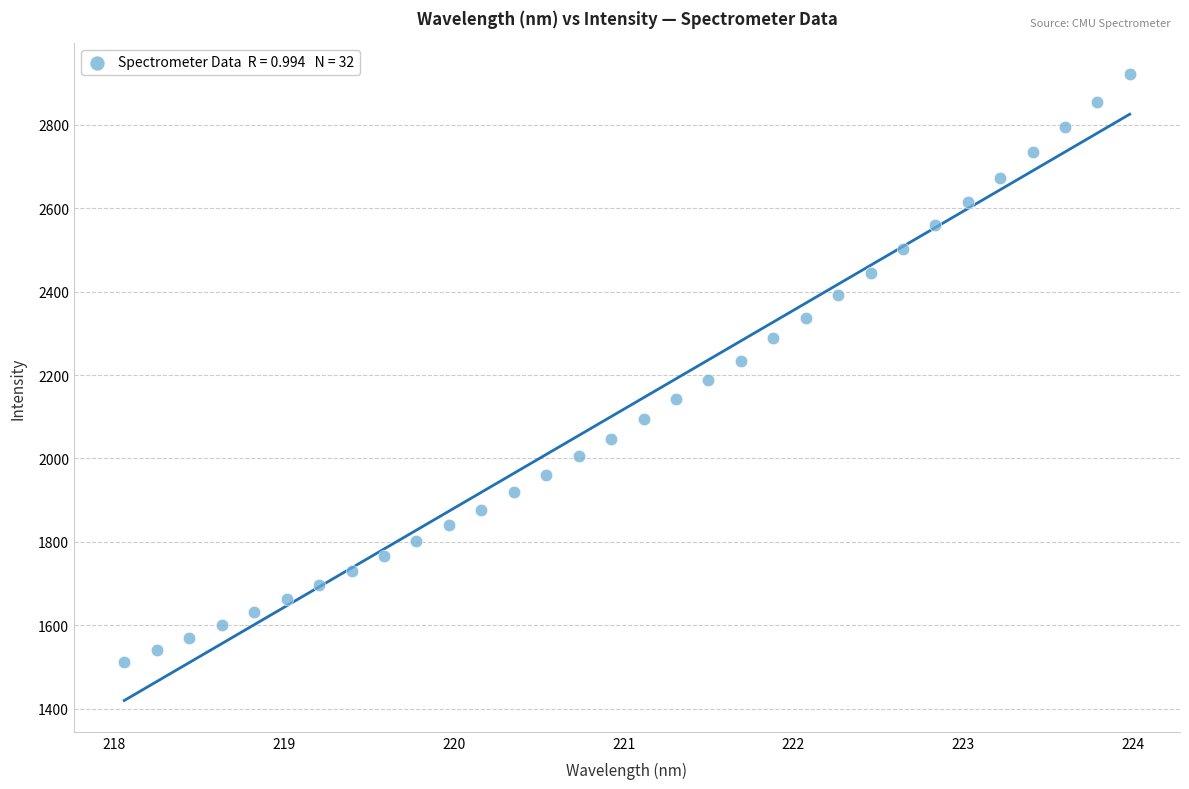

What is the range of X values (max minus min)?

5.9